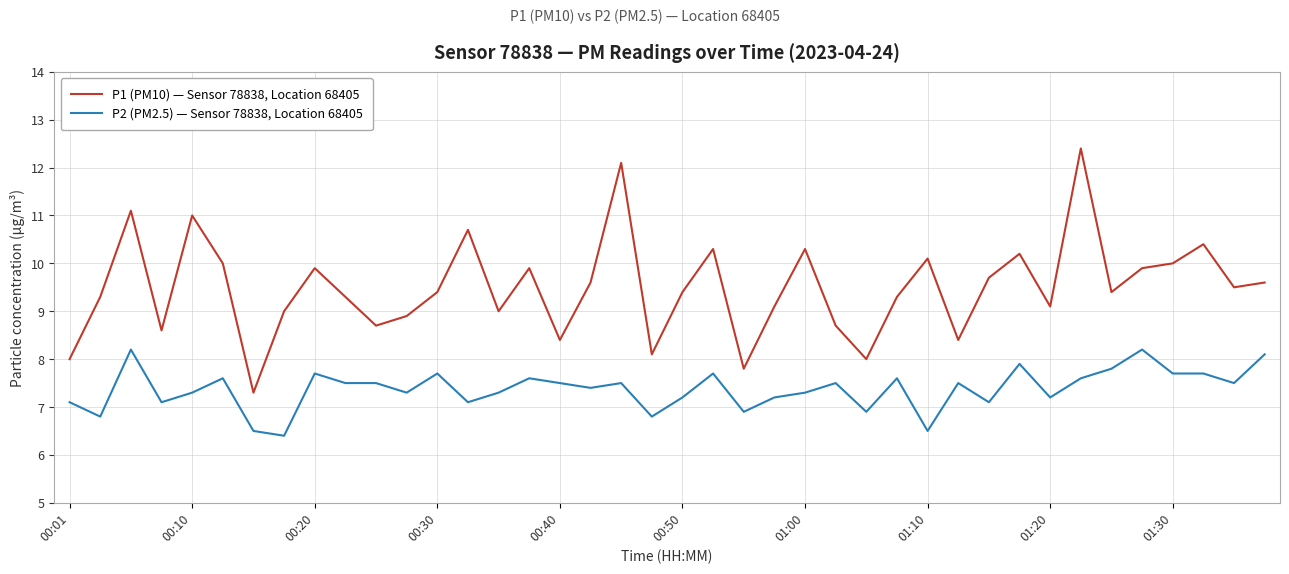

True or false: P2 (PM2.5) — Sensor 78838, Location 68405 and P1 (PM10) — Sensor 78838, Location 68405 intersect in this chart.

False